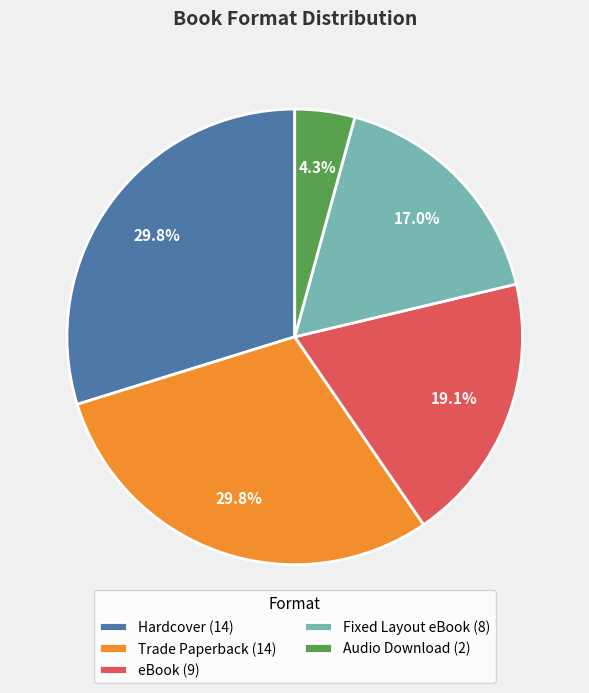

How many slices are in this pie chart?

5